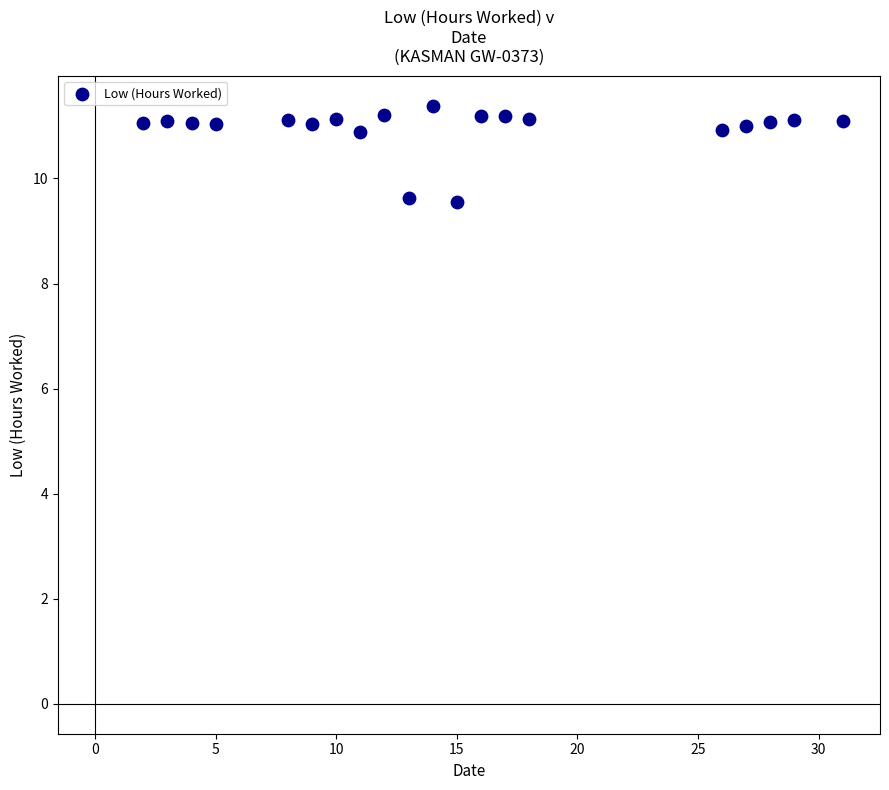

What is the range of Y values (max minus min)?

1.8